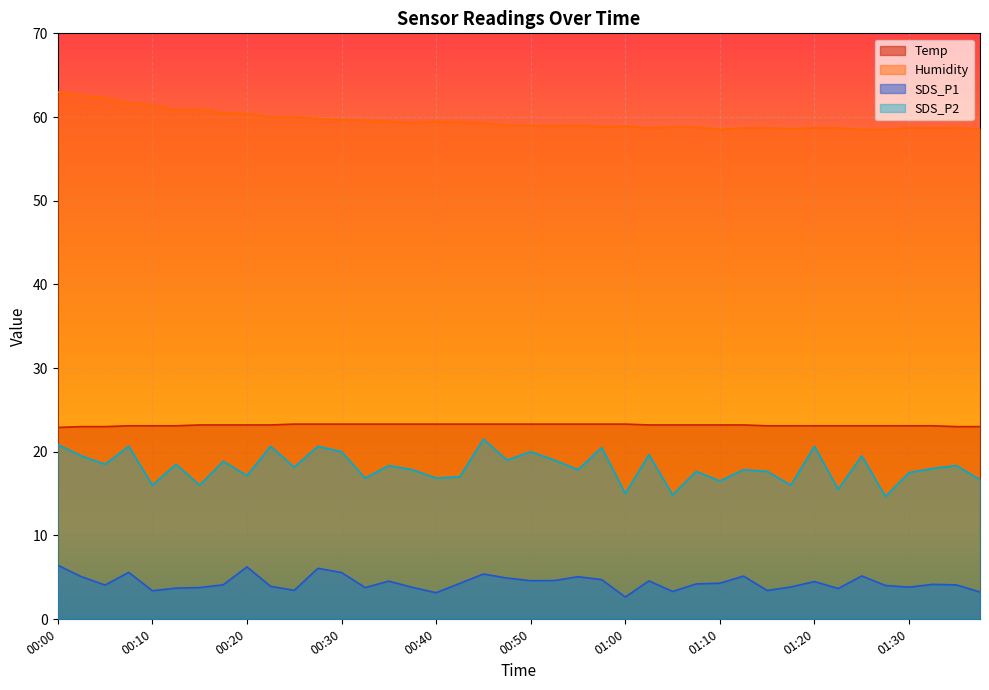

Does the chart display data point markers on the line(s)?

No